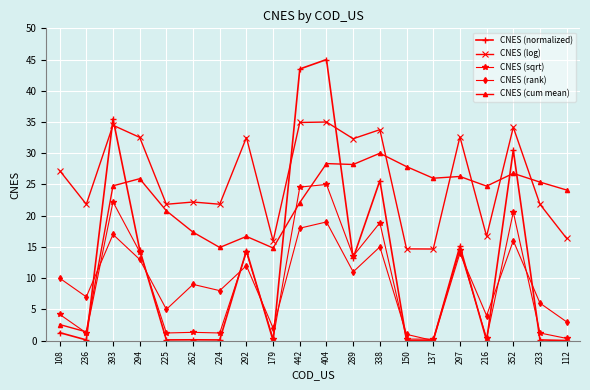

Where is CNES (normalized) nearest to the value 22?

338